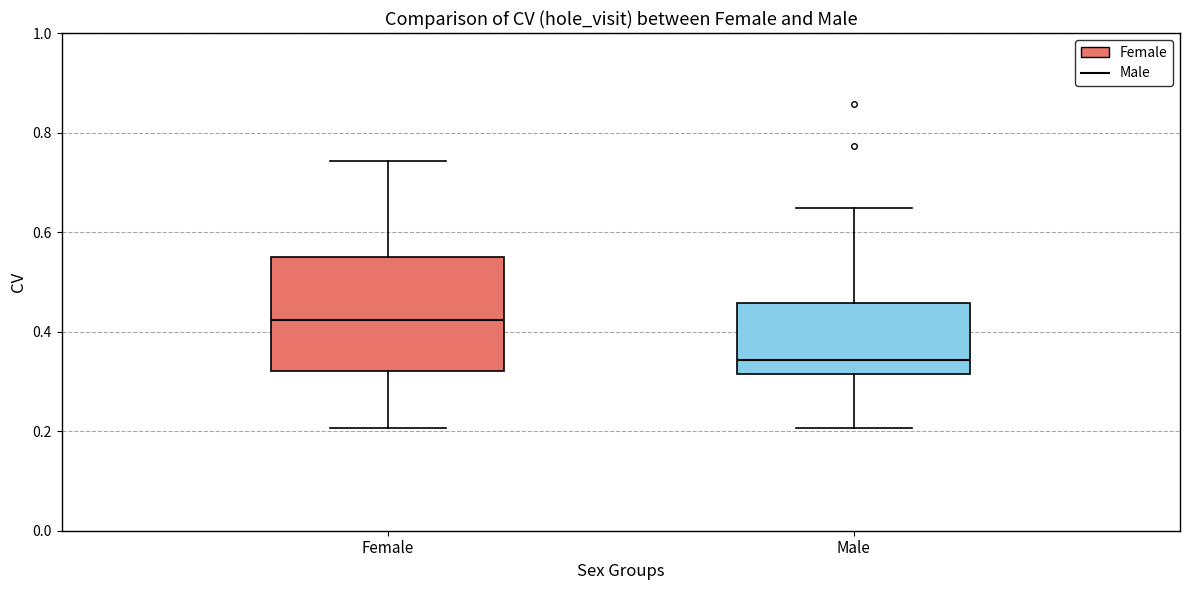

Which box's median line is the highest?

Female